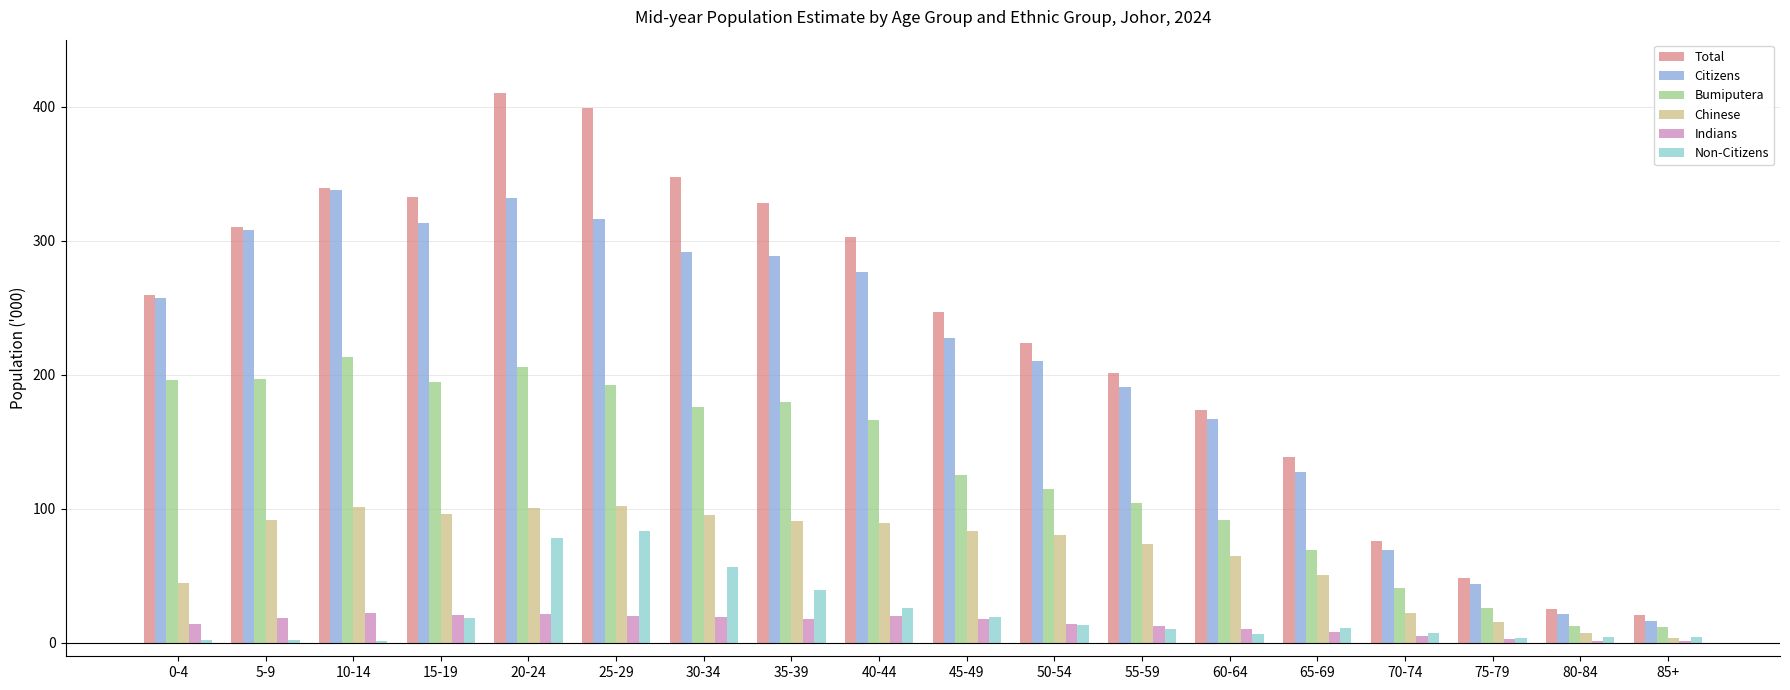

What is the sum of the Citizens values at 20-24 and 35-39?

620.8